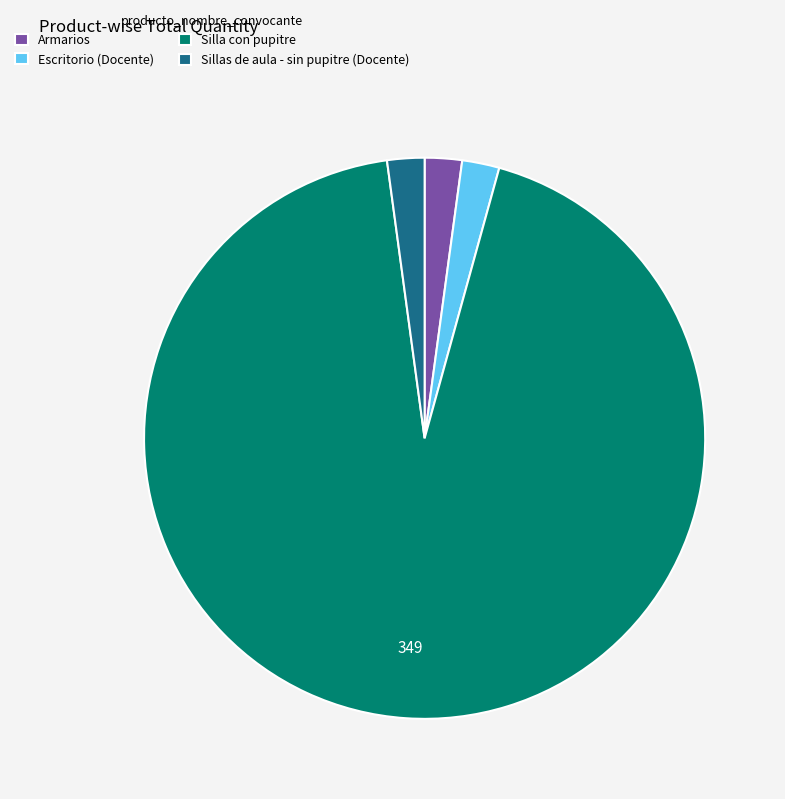

How many segments does this pie chart have?

4